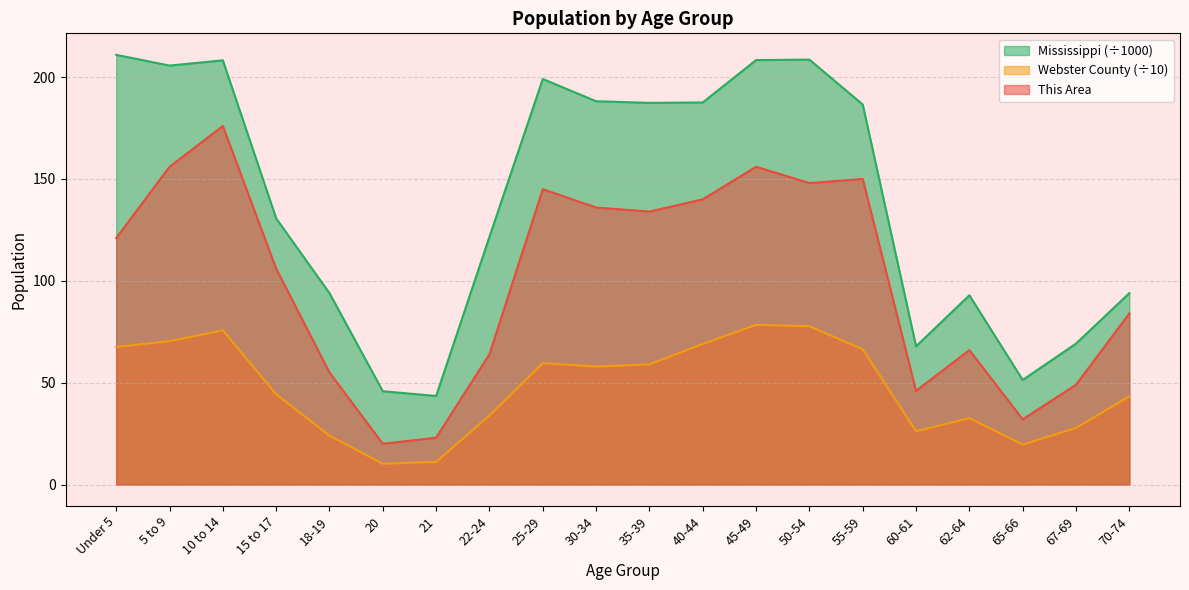

How many lines are shown in the chart?

3